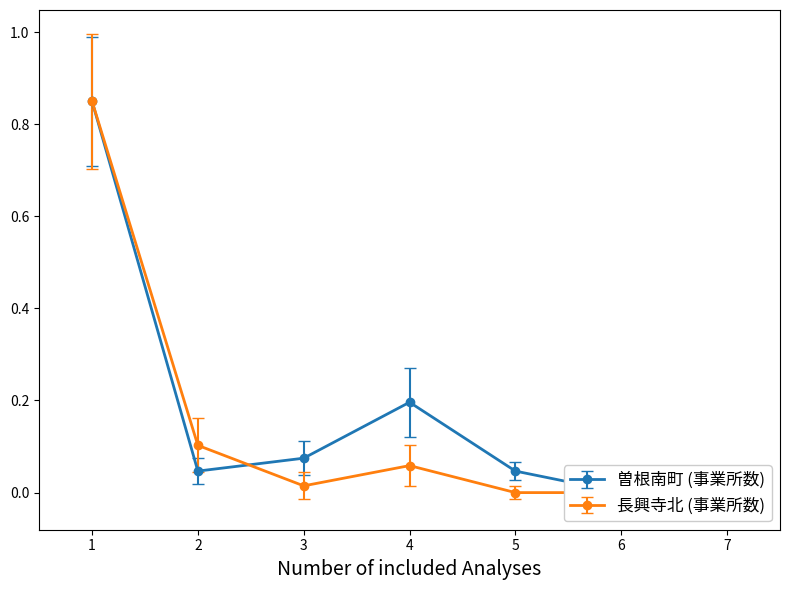

True or false: 長興寺北 (事業所数) has more than 0 points higher than both neighbors.

True